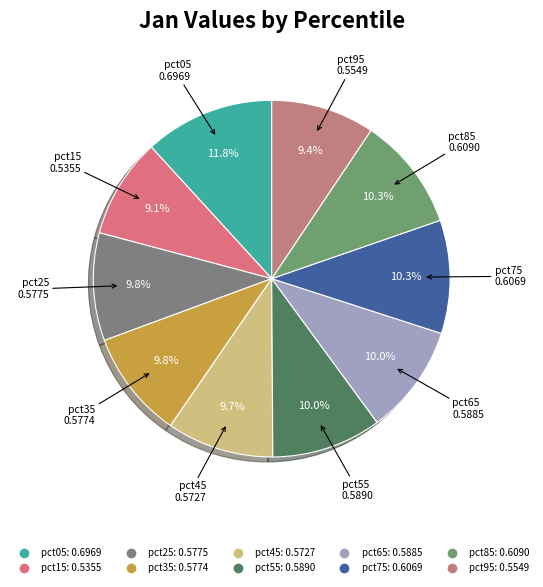

Which category has the biggest portion of the pie?

pct05